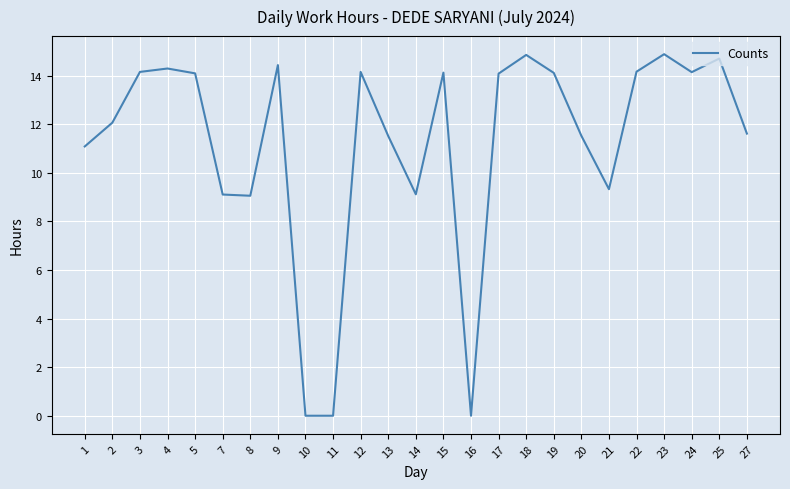

What is the difference between the second highest and second lowest values?

14.9